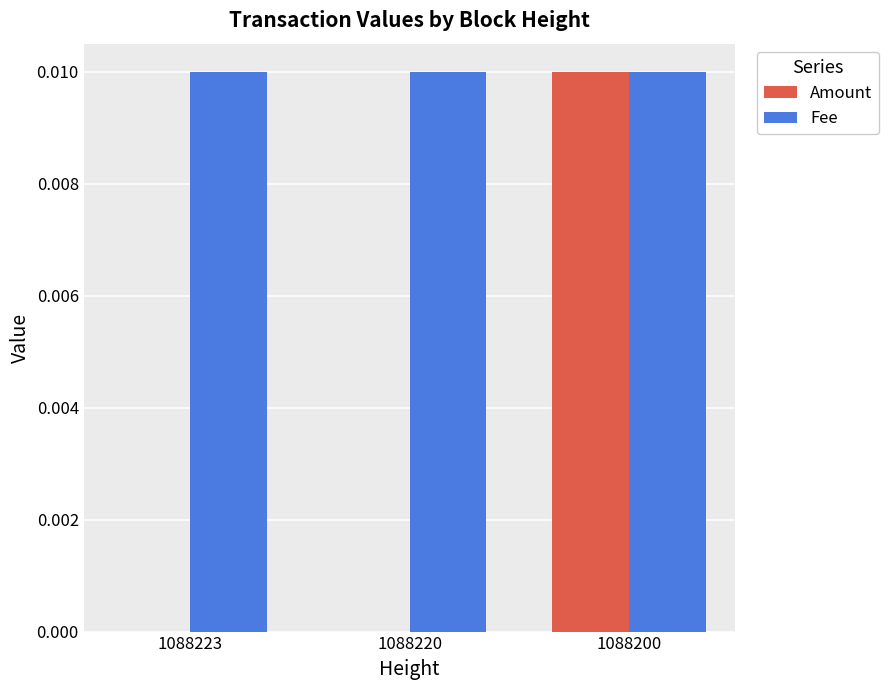

How many groups of bars are there?

3